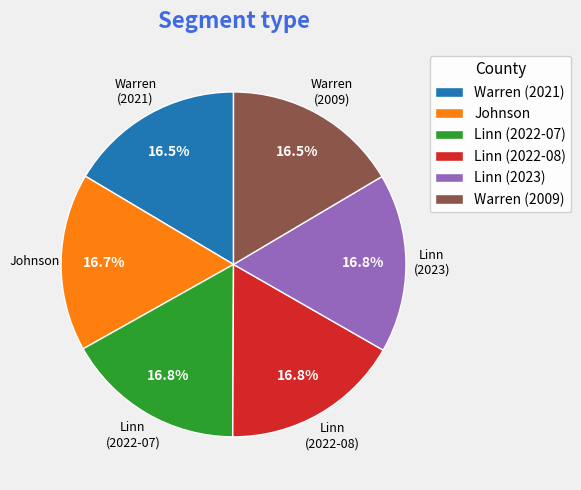

To the nearest percent, what percentage of the pie is Linn (2022-07)?

17%